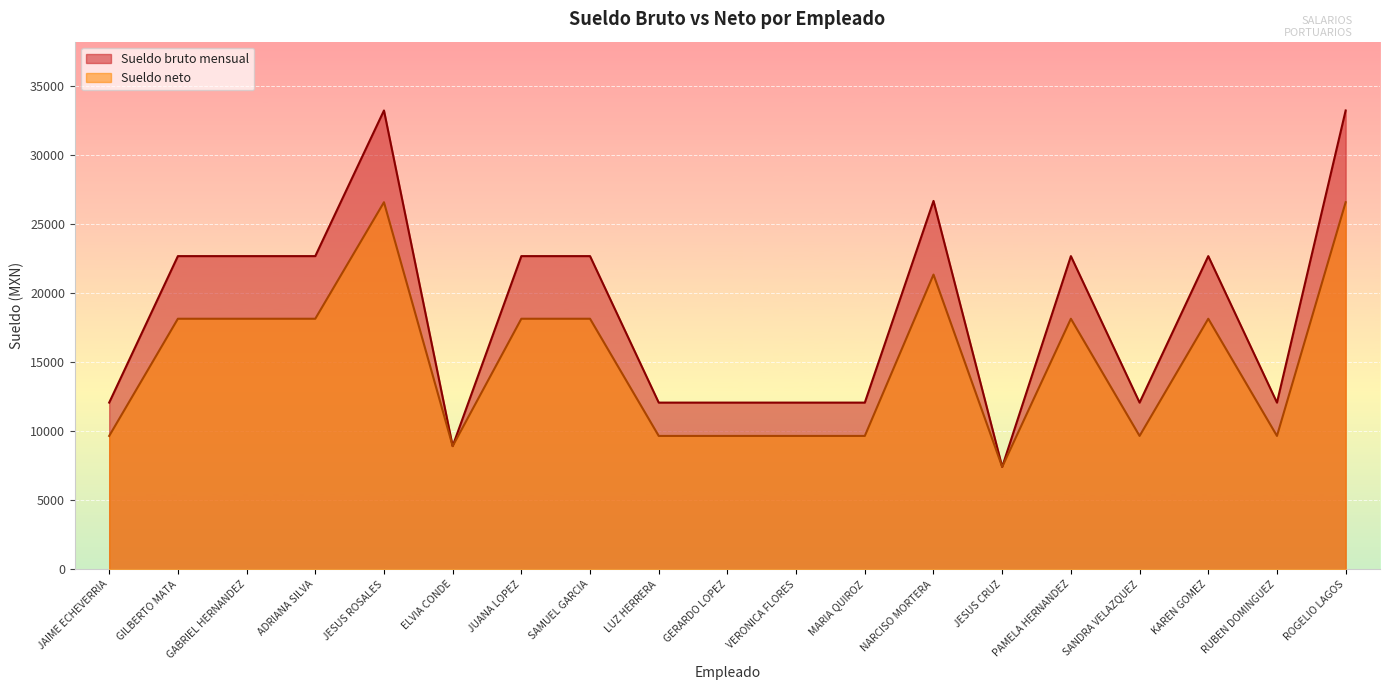

Is the value of Sueldo neto at SAMUEL GARCIA greater than the value of Sueldo bruto mensual at SANDRA VELAZQUEZ?

Yes